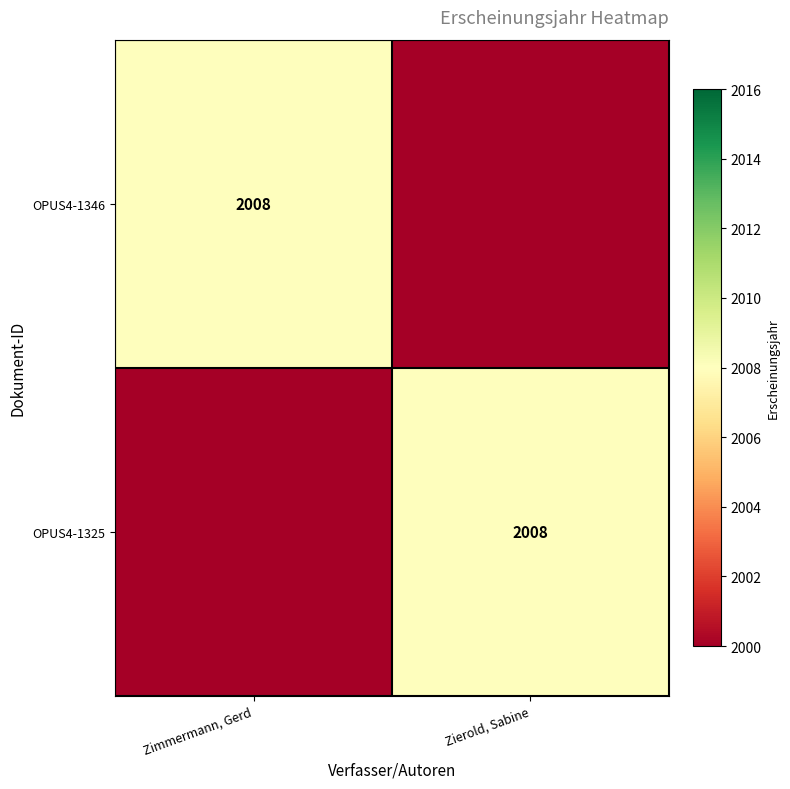

The value of OPUS4-1325 at Zierold, Sabine is 2008. True or false?

True